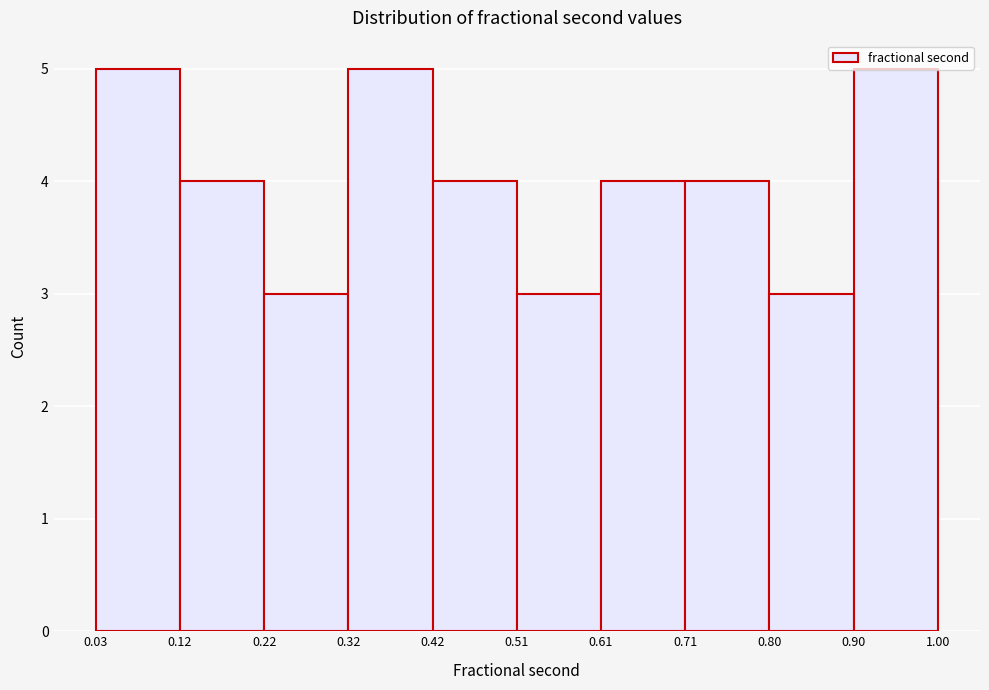

Reading left to right, transcribe this chart: for each bar, give the range it covers on the x-axis and its height. The values are not printed on the chart, so give them approximately, as read against the axis.

0.03 to 0.12: 5
0.12 to 0.22: 4
0.22 to 0.32: 3
0.32 to 0.42: 5
0.42 to 0.51: 4
0.51 to 0.61: 3
0.61 to 0.71: 4
0.71 to 0.80: 4
0.80 to 0.90: 3
0.90 to 1.00: 5